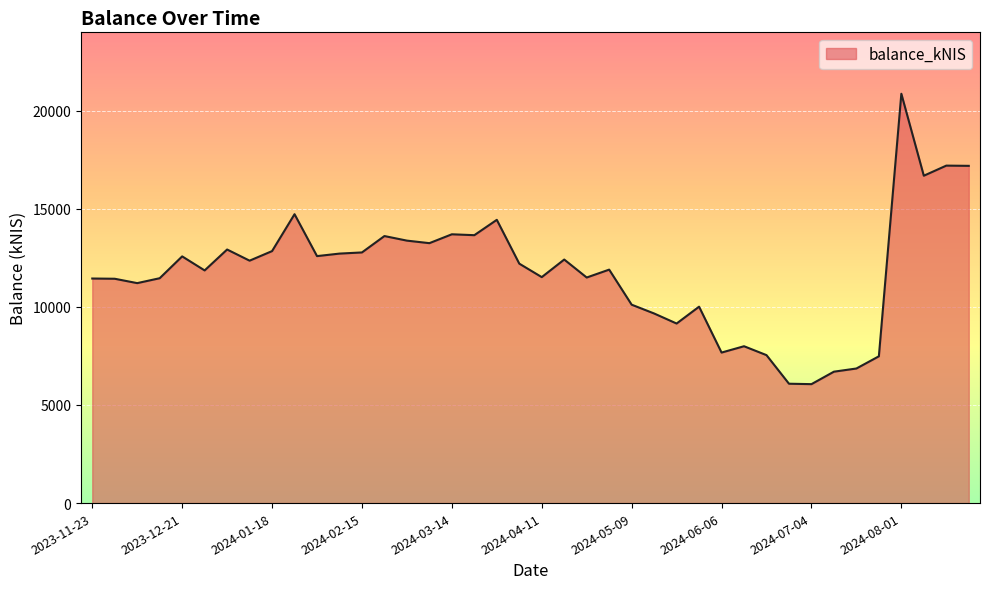

What is the minimum value shown in the chart?

6061.7